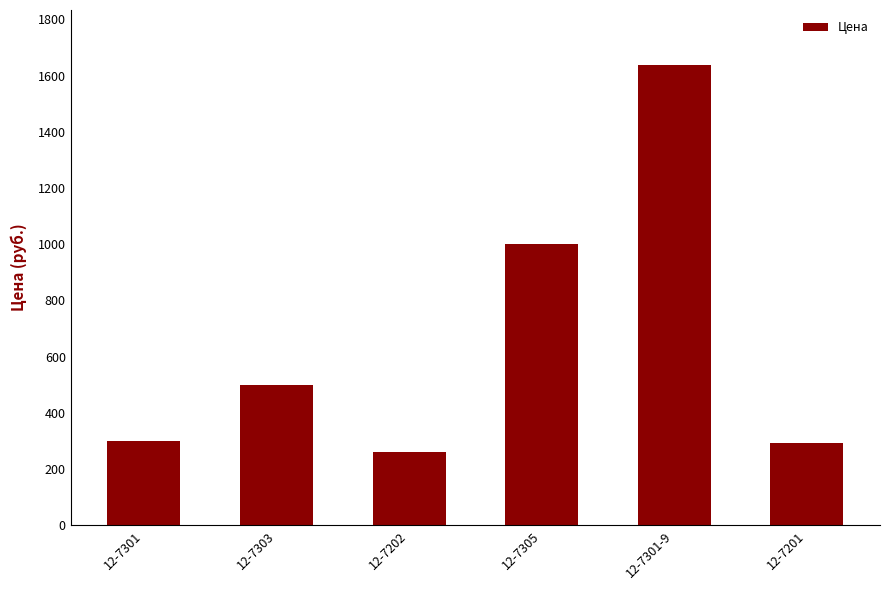

The chart shows a value of 300.0 at 12-7301. True or false?

True